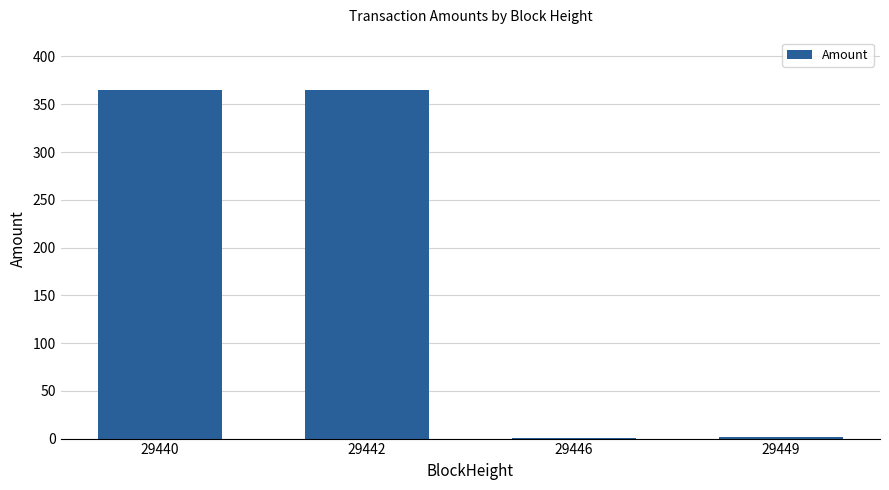

What is the sum of all values?

732.8